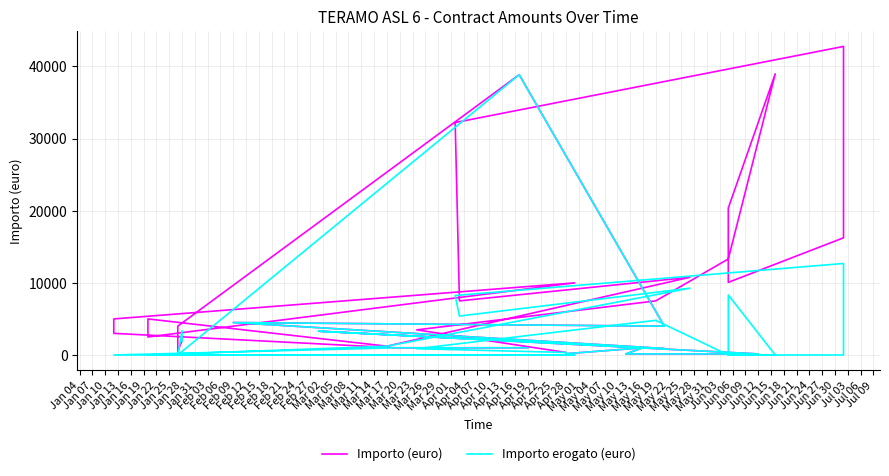

How many values in Importo erogato (euro) are above zero?

25